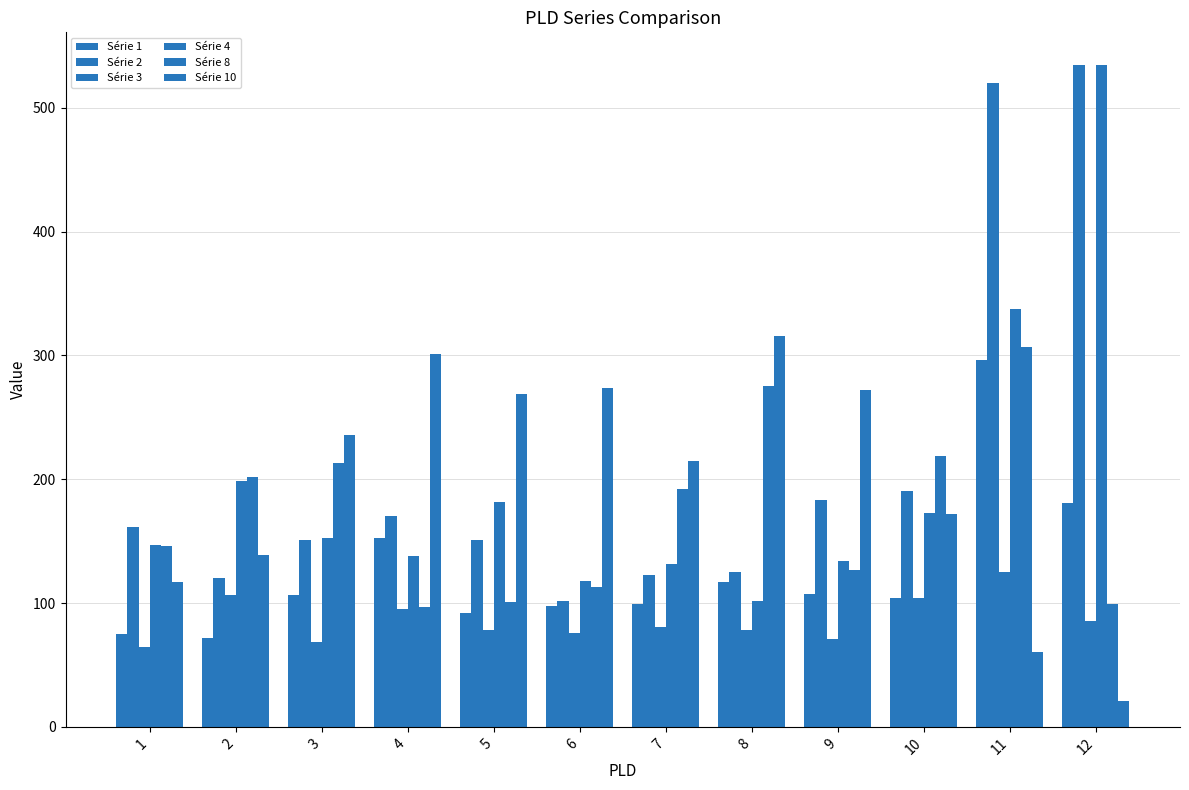

How many data points in Série 2 are above 161?

6